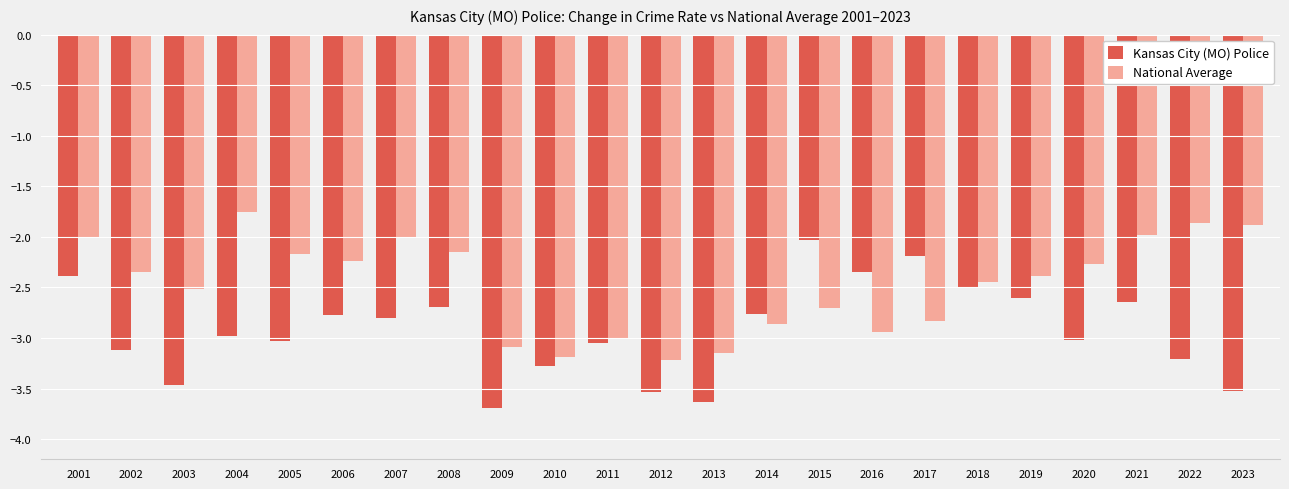

What is the difference between the highest and lowest values at 2008?

0.5